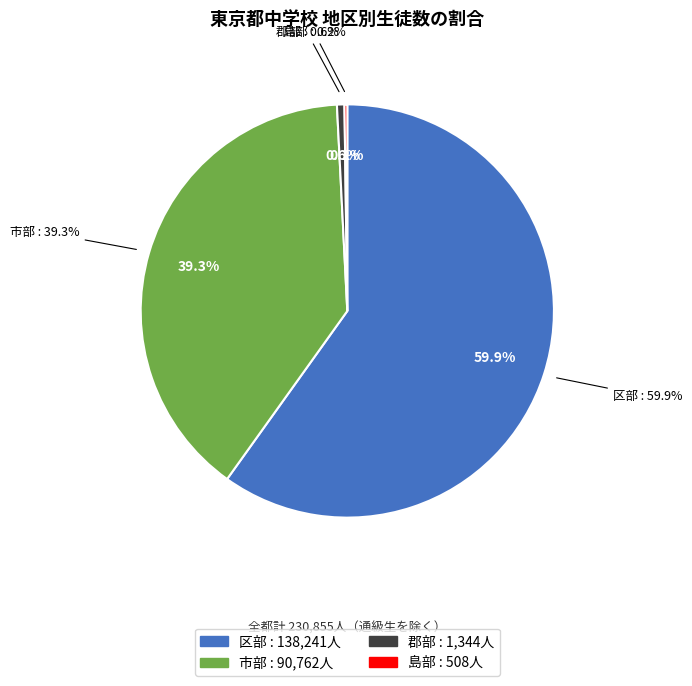

Is there a majority slice in this chart?

Yes